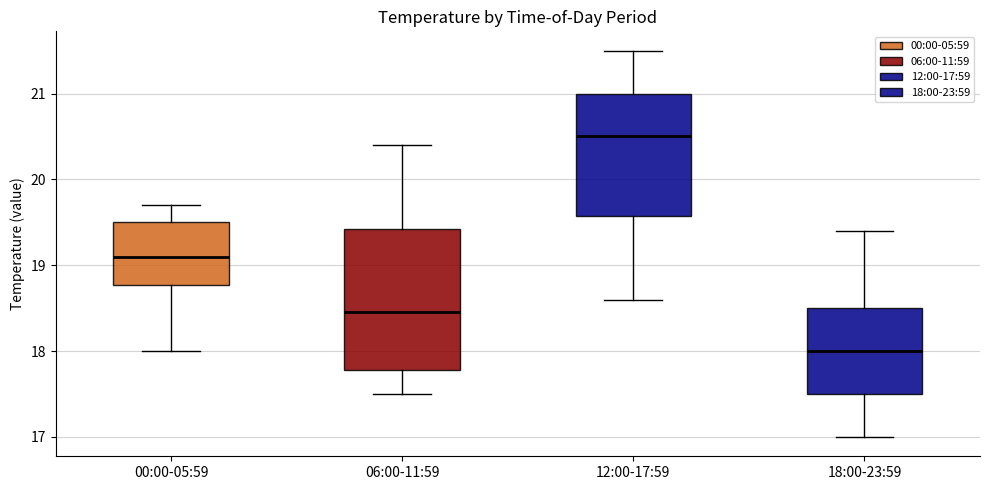

Which box's median line is the highest?

12:00-17:59